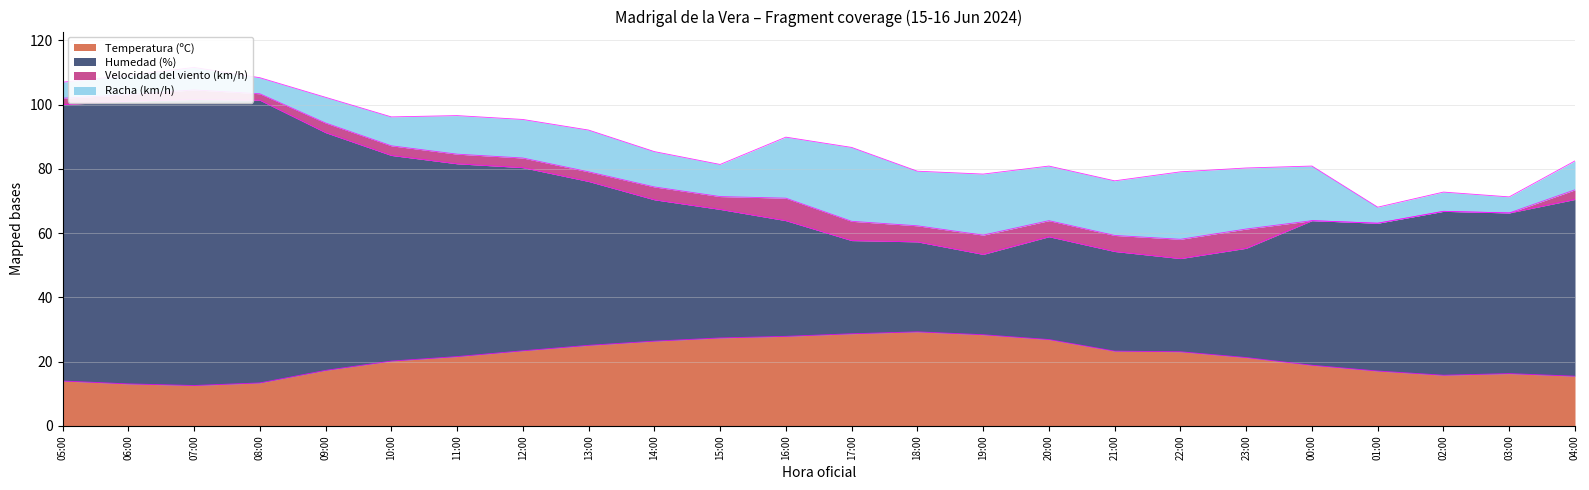

What is the label of the 6th point from the left?

10:00